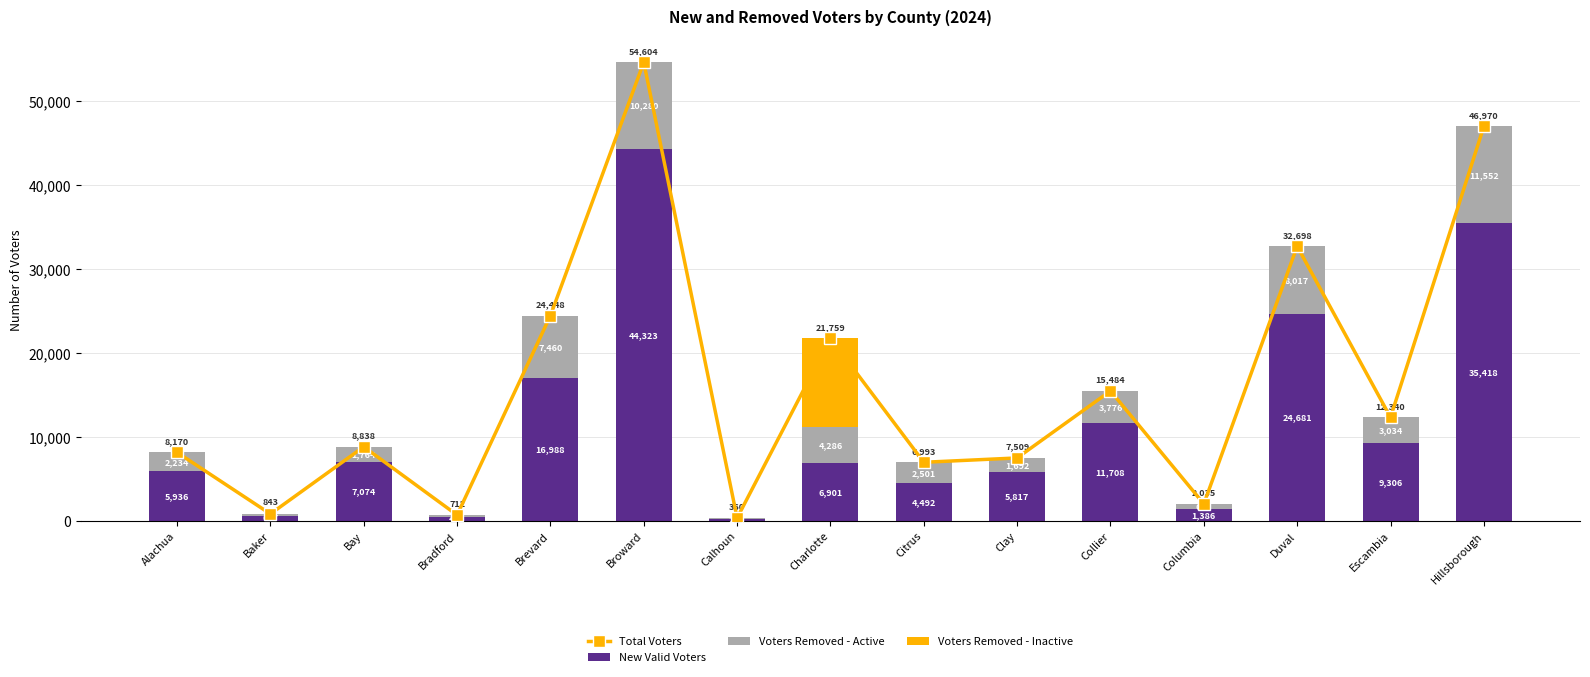

At which category is the sum across all series the highest?

Broward